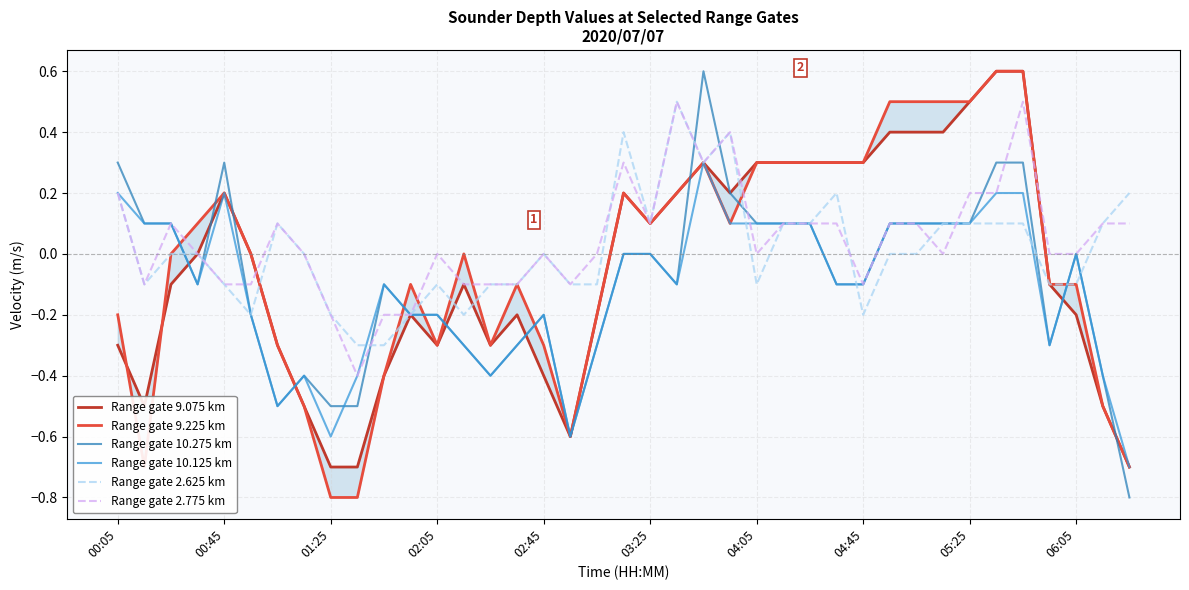

At how many categories does at least one series exceed 0?

24